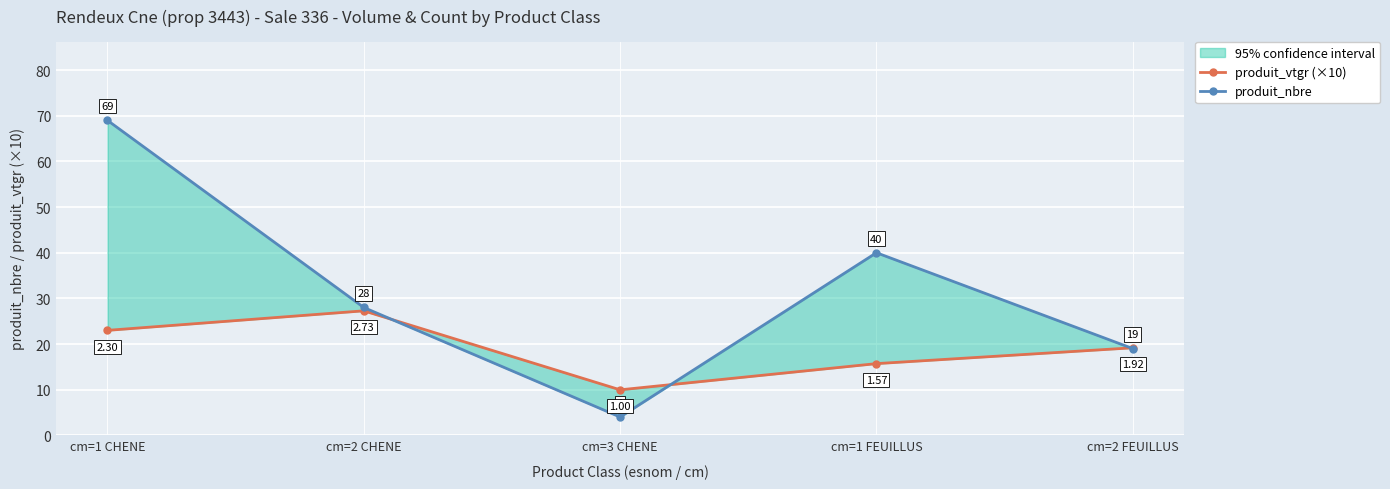

What is the difference between the produit_nbre values at cm=1 FEUILLUS and cm=3 CHENE?

36.0